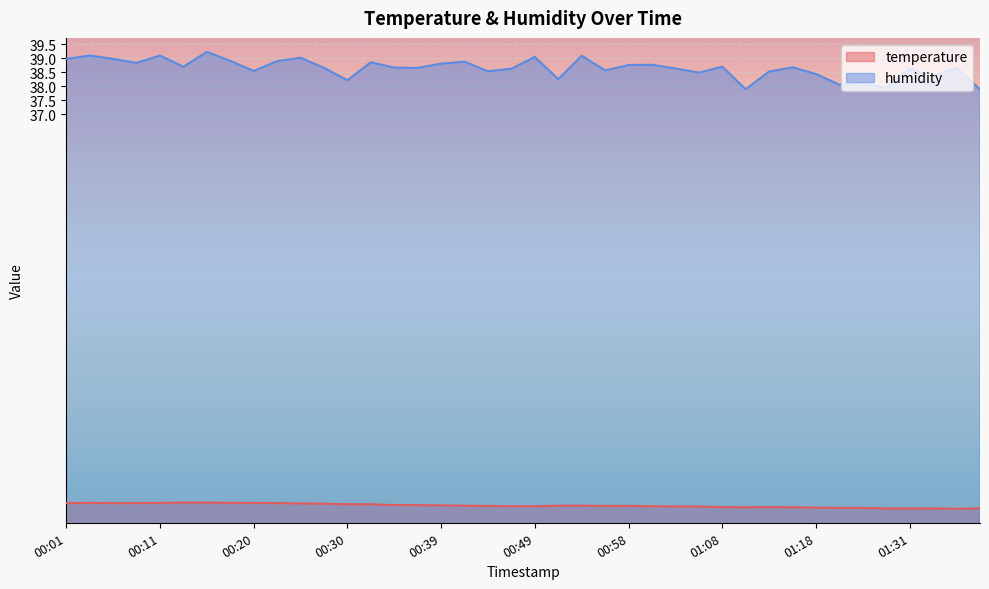

Where is the first local minimum for humidity?

00:08